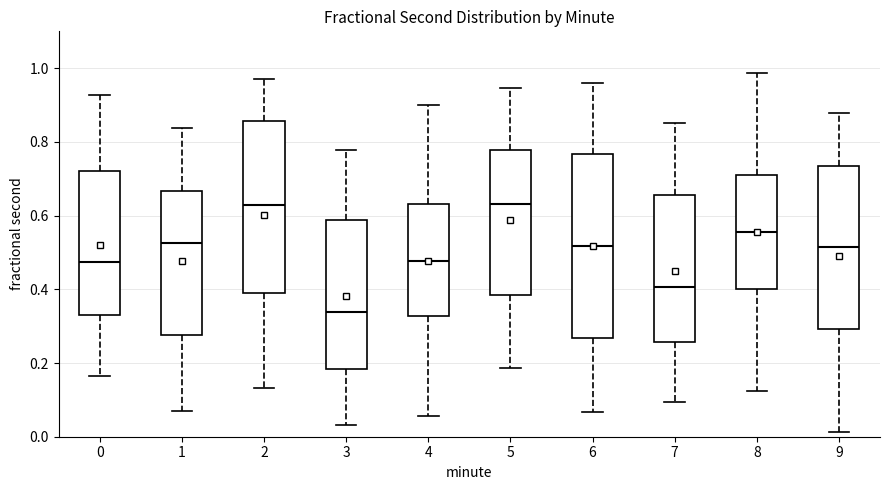

Reading left to right, read every box against the y-axis: the position of its median line, the range the box covers, and the ends of its whiskers. The values are not printed on the chart, so give them approximately, as read against the axis.

0: median 0.48, box 0.34 to 0.72, whiskers 0.16 to 0.92
1: median 0.52, box 0.28 to 0.66, whiskers 0.08 to 0.84
2: median 0.62, box 0.40 to 0.86, whiskers 0.14 to 0.96
3: median 0.34, box 0.18 to 0.58, whiskers 0.04 to 0.78
4: median 0.48, box 0.32 to 0.64, whiskers 0.06 to 0.90
5: median 0.64, box 0.38 to 0.78, whiskers 0.18 to 0.94
6: median 0.52, box 0.26 to 0.76, whiskers 0.06 to 0.96
7: median 0.40, box 0.26 to 0.66, whiskers 0.10 to 0.86
8: median 0.56, box 0.40 to 0.72, whiskers 0.12 to 0.98
9: median 0.52, box 0.30 to 0.74, whiskers 0.02 to 0.88